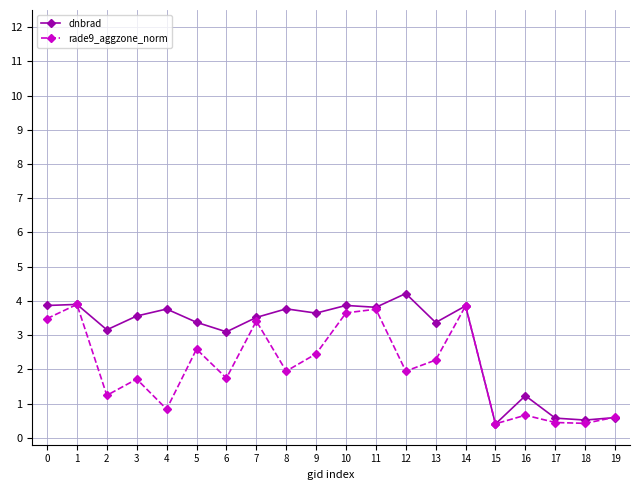

After their last crossing, which series has the higher values: dnbrad or rade9_aggzone_norm?

rade9_aggzone_norm